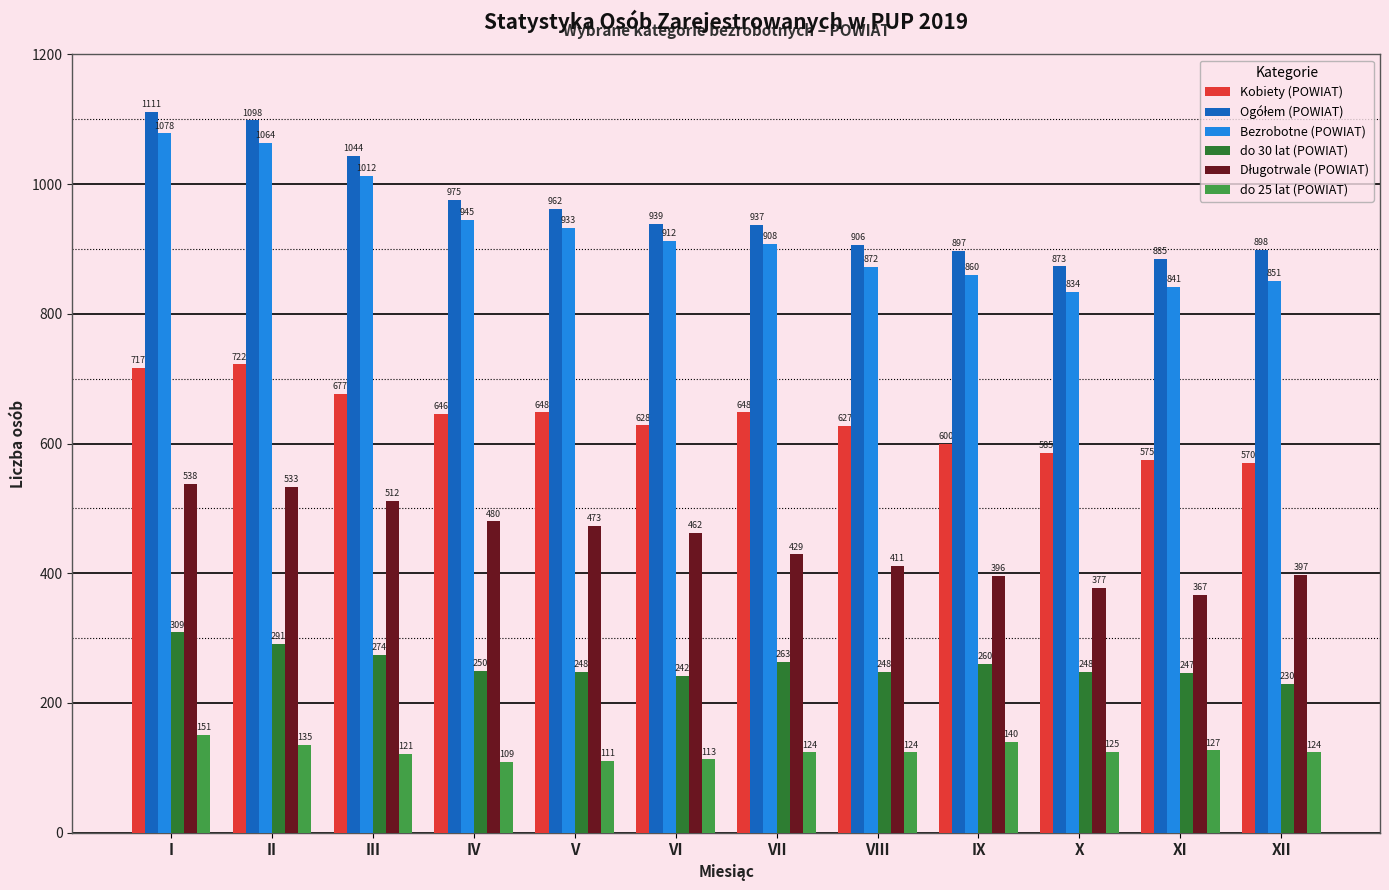

Are the bars grouped side by side (vs. stacked)?

Yes